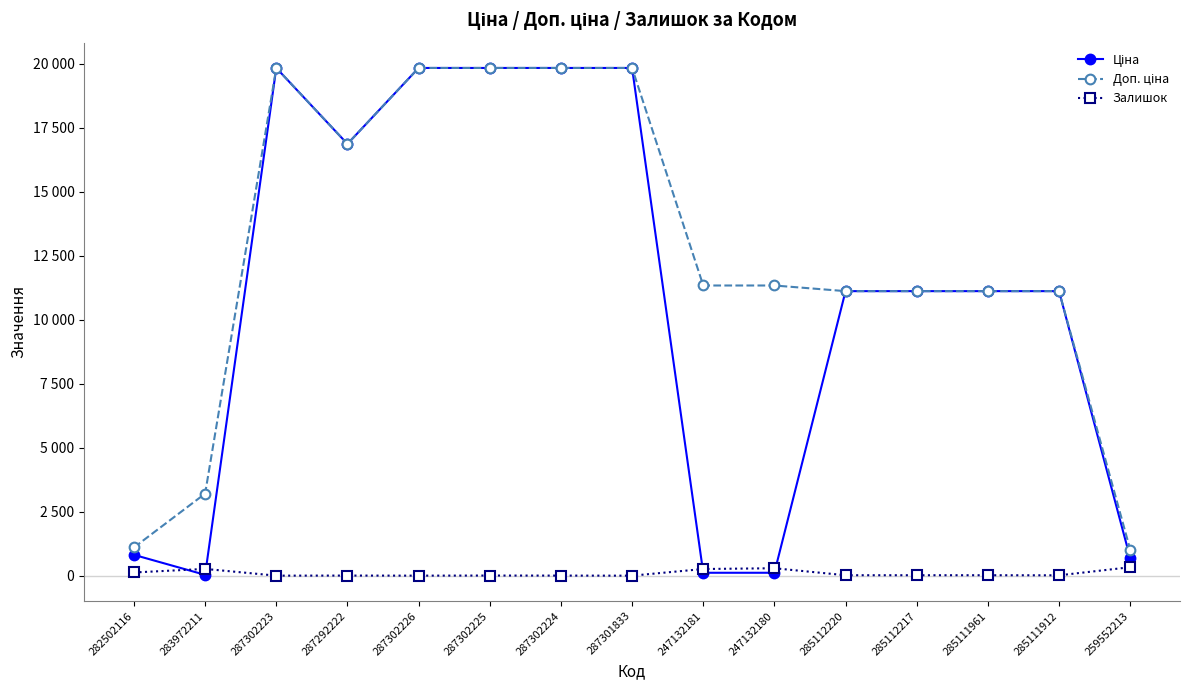

Does the chart have visible grid lines?

No